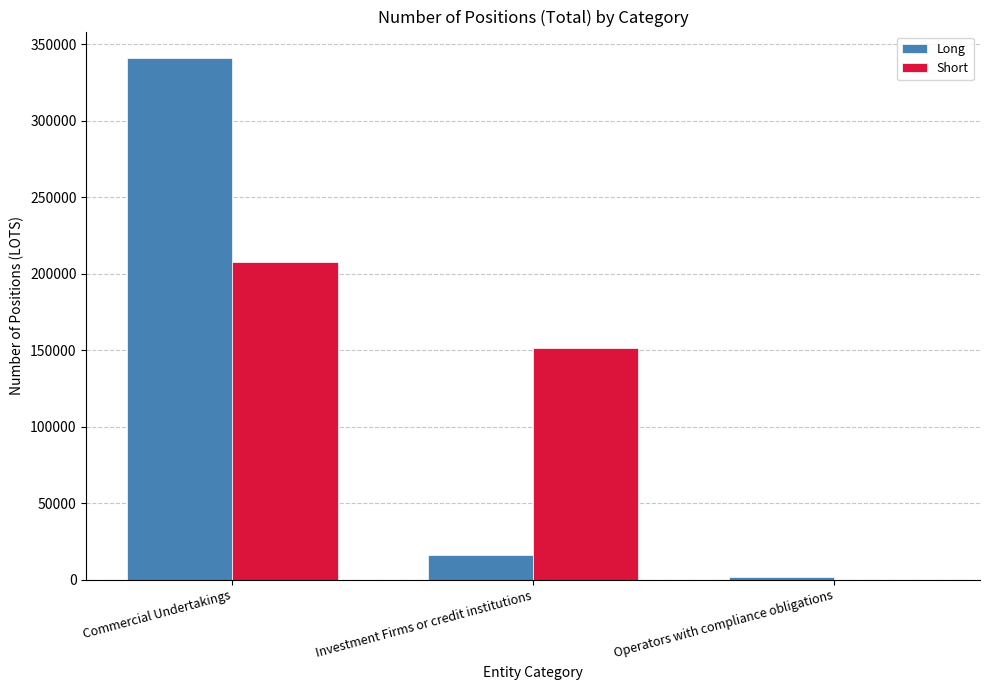

Are the bars grouped side by side (vs. stacked)?

Yes